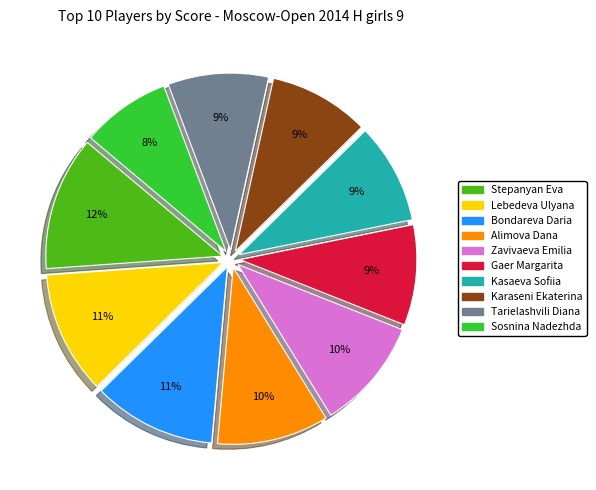

Which category has the smallest portion of the pie?

Sosnina Nadezhda